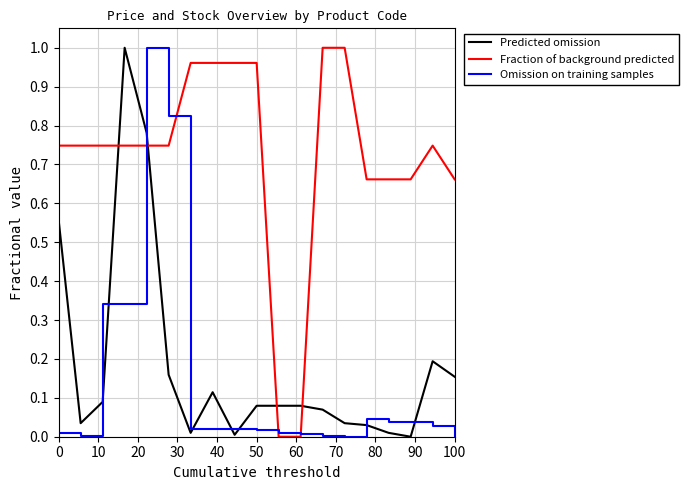

Which series ends up on top after the final intersection of Fraction of background predicted and Predicted omission?

Fraction of background predicted